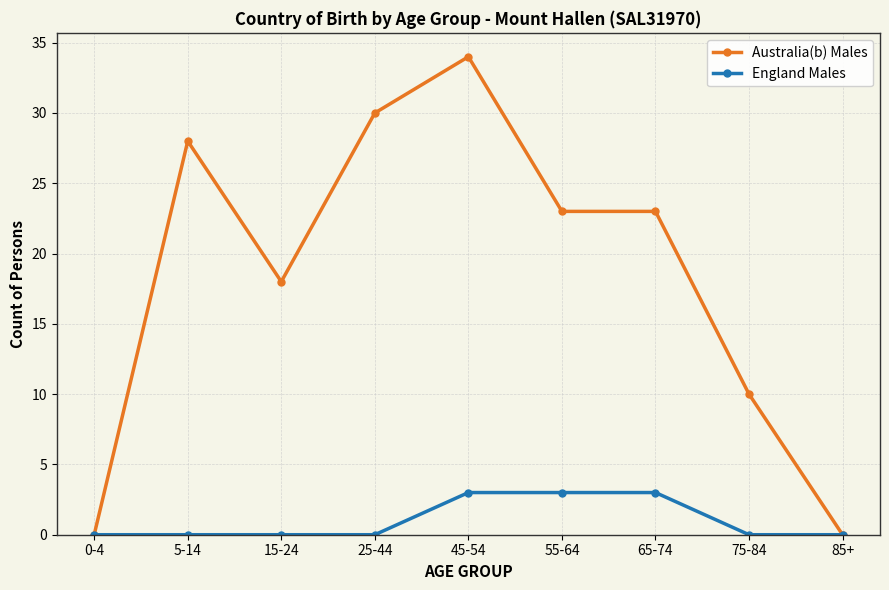

Reading left to right, list all the values displayed in this chart.

Australia(b) Males: 0-4=0	5-14=28	15-24=18	25-44=30	45-54=34	55-64=23	65-74=23	75-84=10	85+=0
England Males: 0-4=0	5-14=0	15-24=0	25-44=0	45-54=3	55-64=3	65-74=3	75-84=0	85+=0